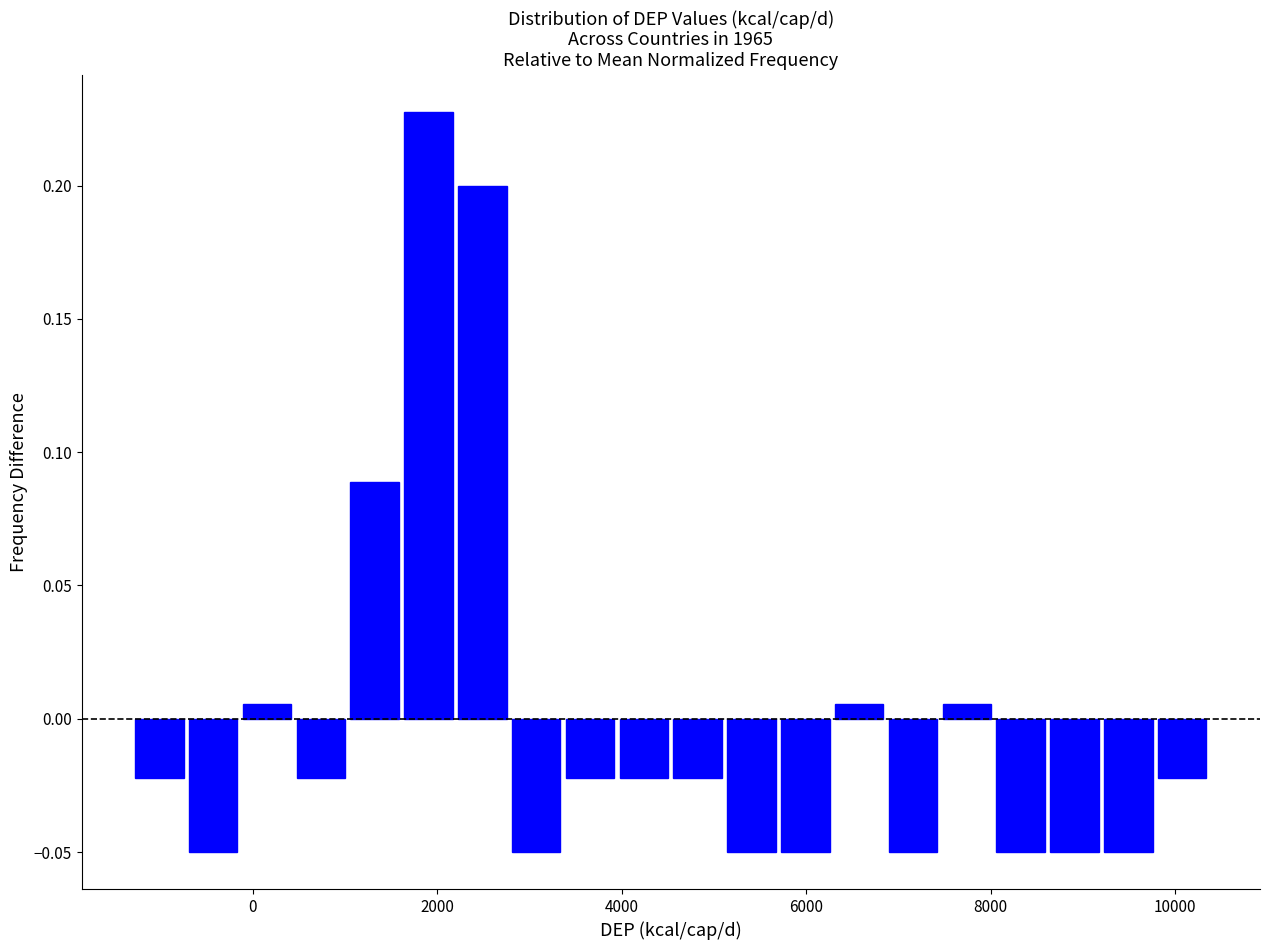

Around what value on the x-axis is the tallest bar? Give the approximate position of its centre, as read against the axis.

2000